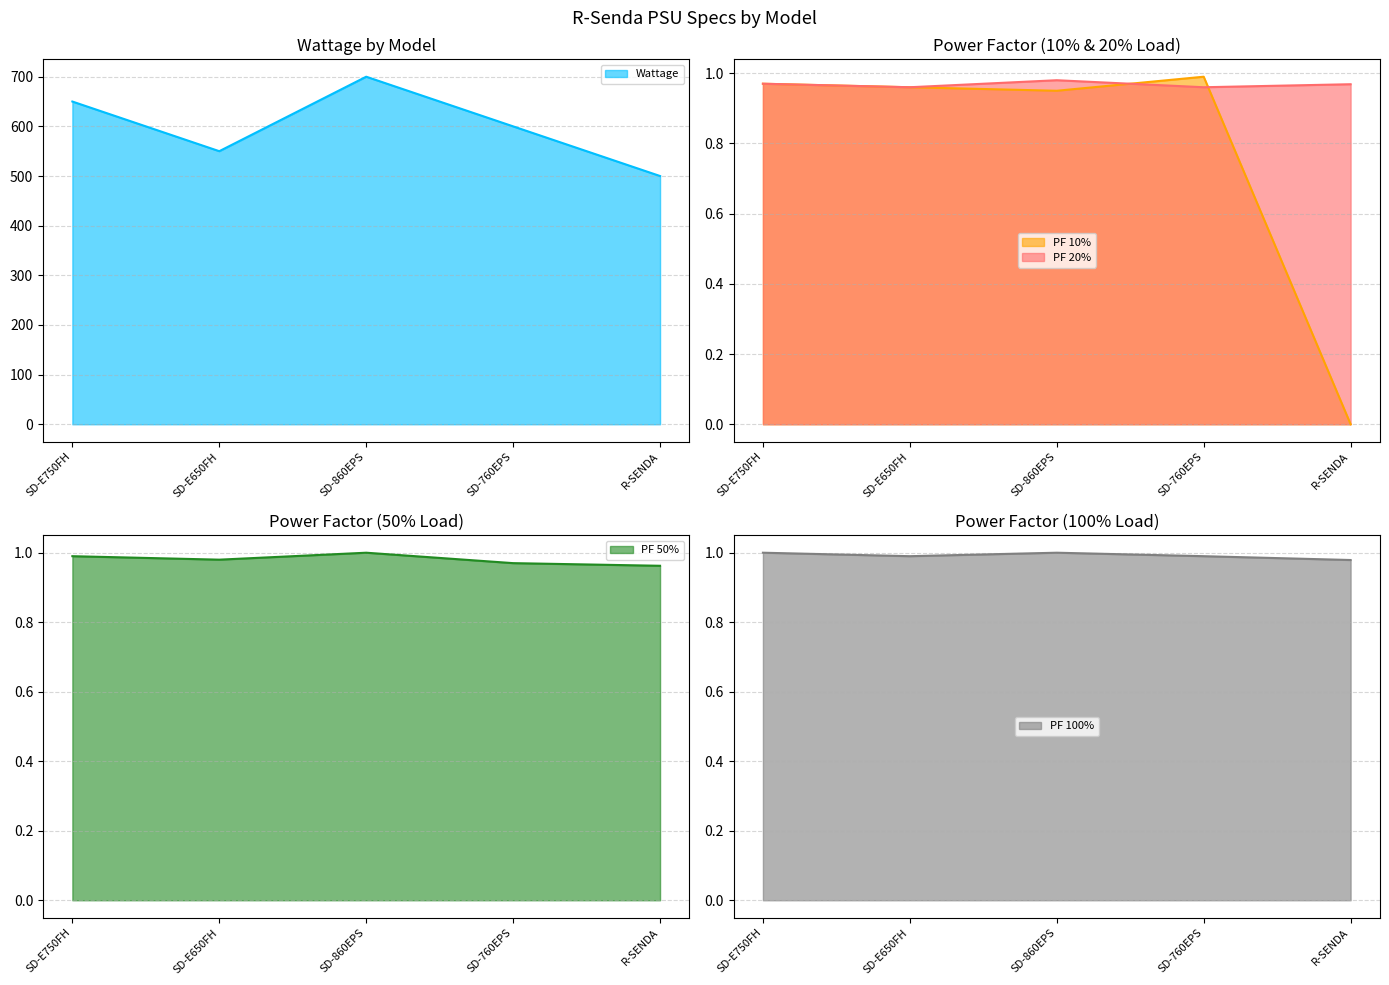

What position from the right is SD-E750FH?

5